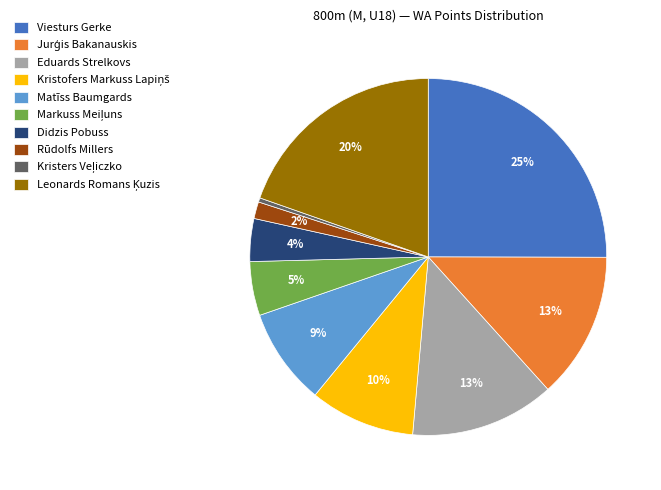

To the nearest percent, what is the difference between the largest and smallest slice percentages?

25%